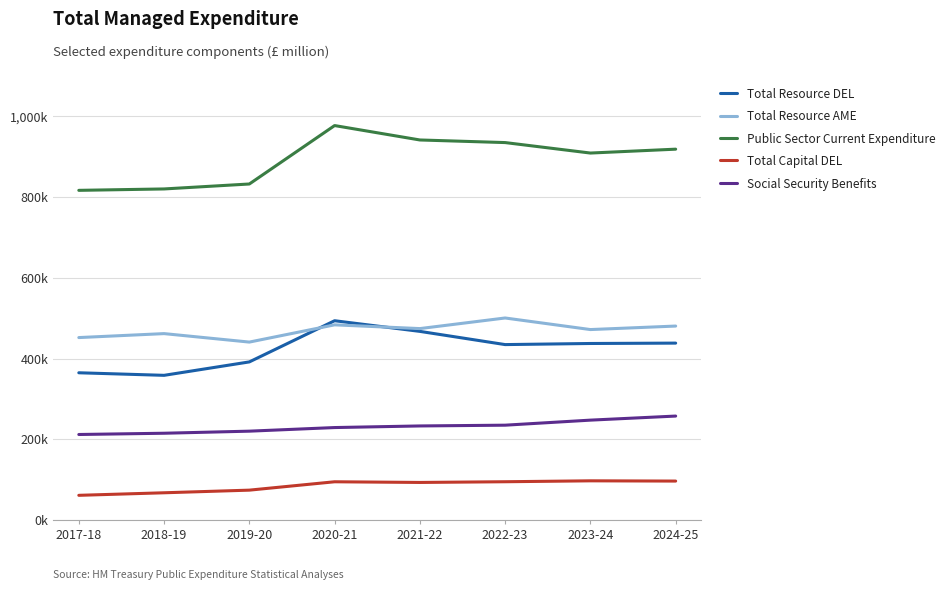

What is the sum of all Public Sector Current Expenditure values?

7150950